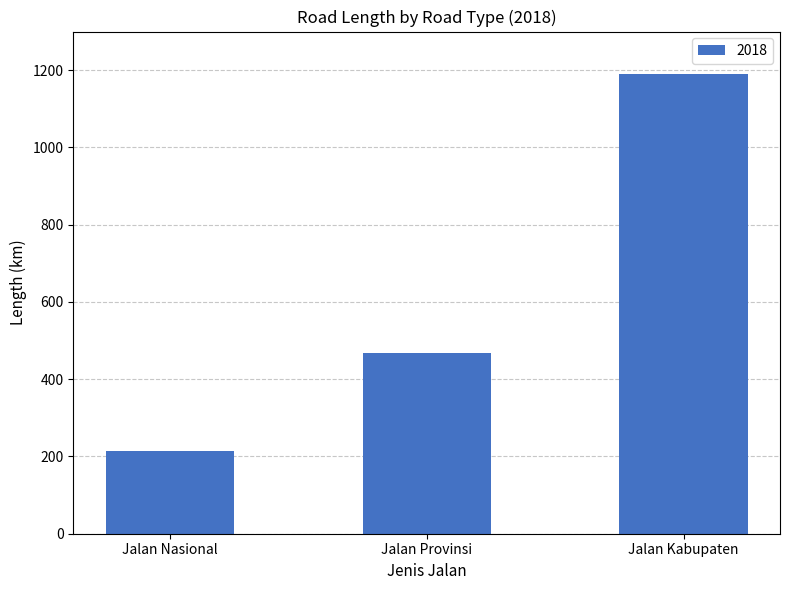

The chart shows a value of 53.6 at Jalan Nasional. True or false?

False